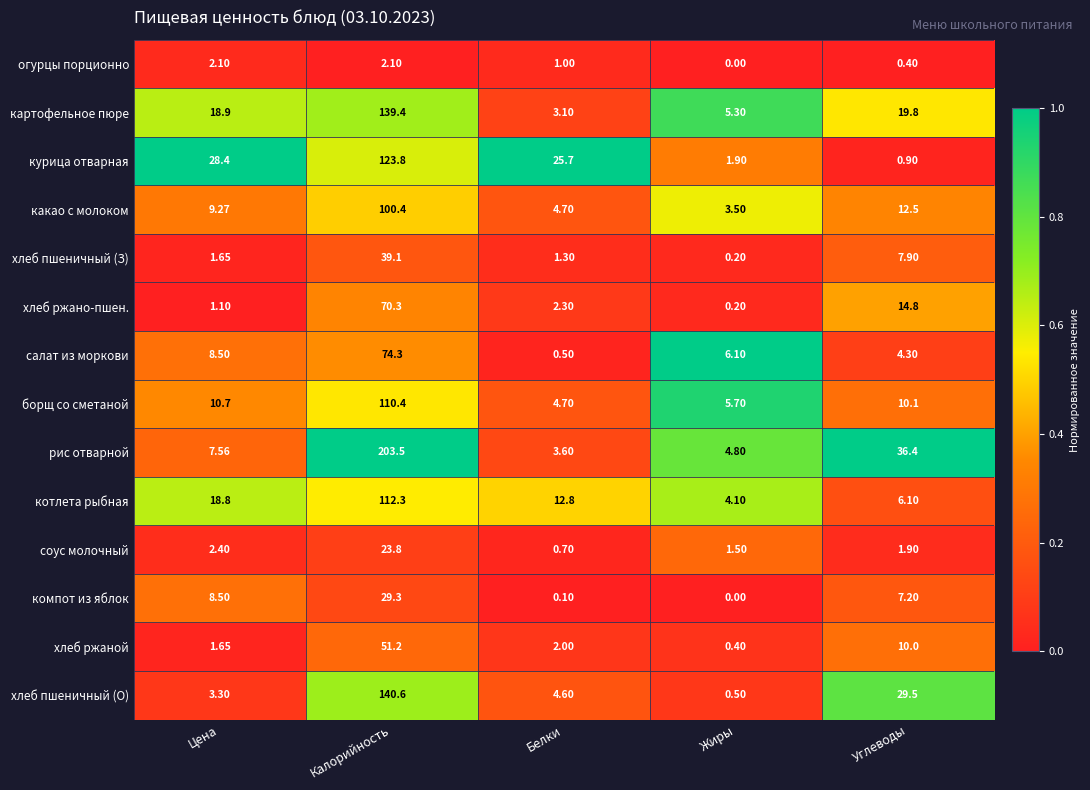

At which category is the sum across all series the highest?

Калорийность